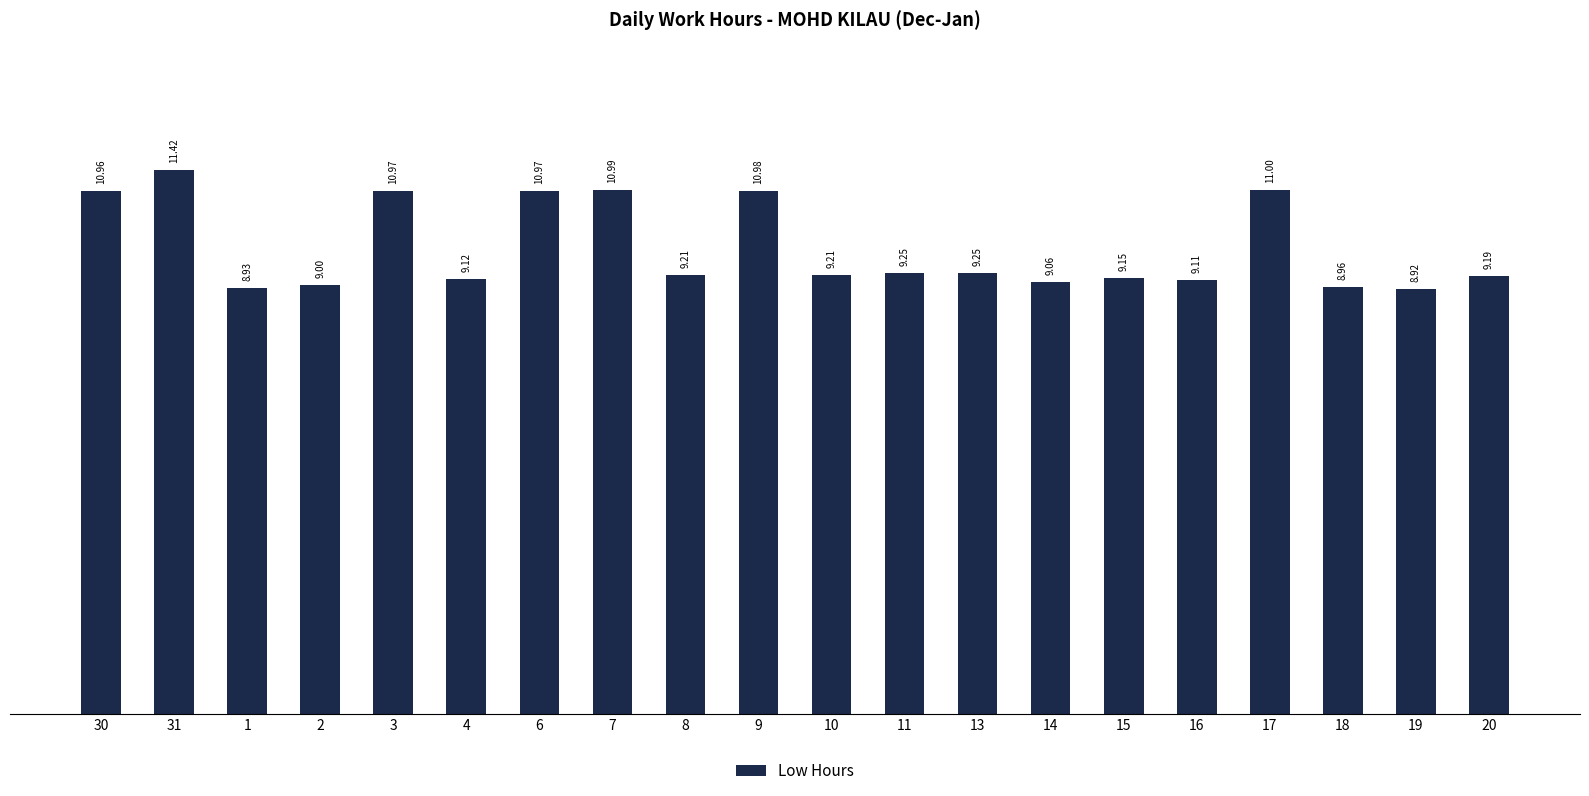

Does the chart contain any negative values?

No